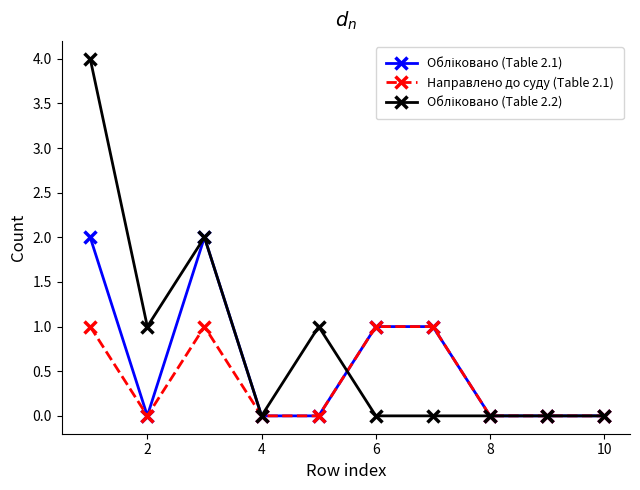

What is the sum of all Направлено до суду (Table 2.1) values?

4